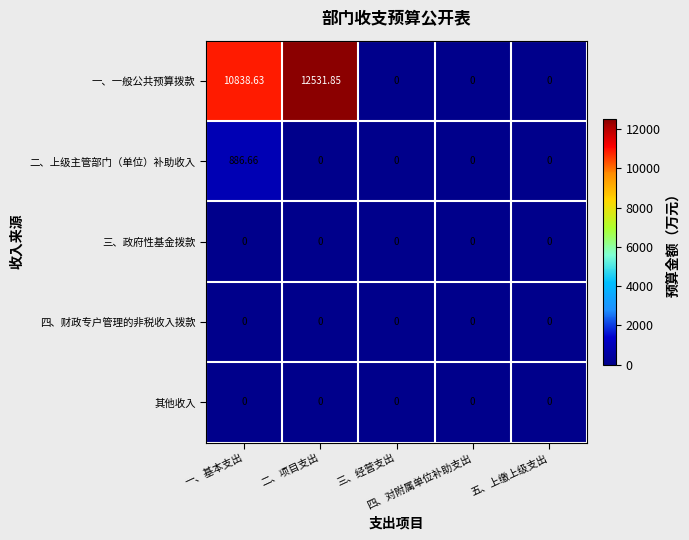

Which series has the largest total across all categories?

一、一般公共预算拨款